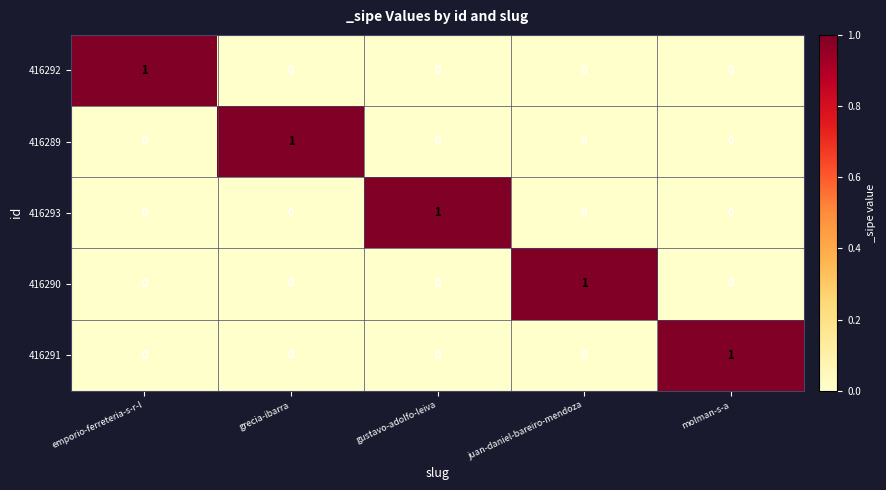

Is the value of 416292 at grecia-ibarra greater than the value of 416290 at juan-daniel-bareiro-mendoza?

No